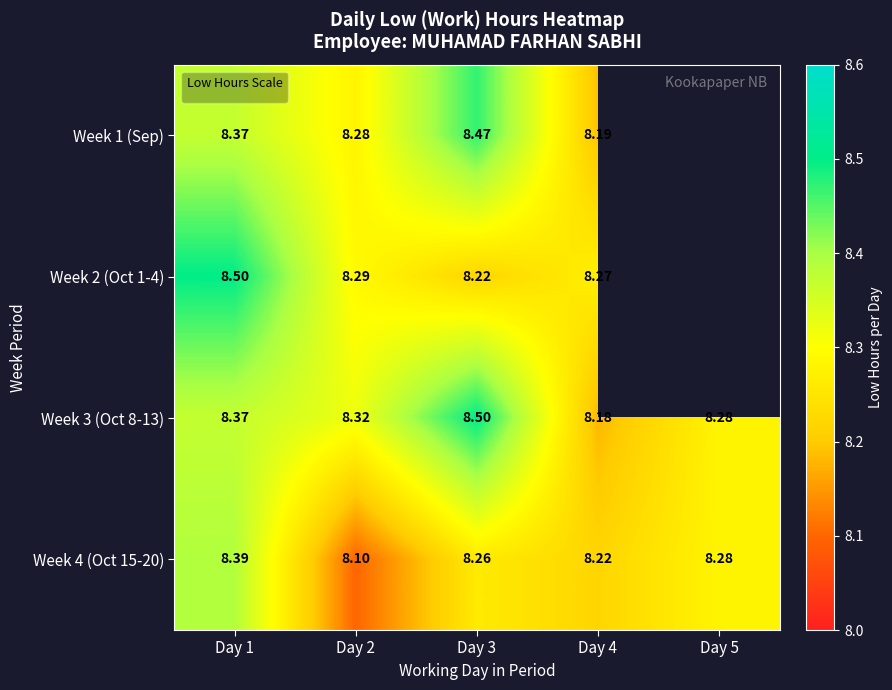

Is the value of Week 4 (Oct 15-20) at Day 2 greater than the value of Week 3 (Oct 8-13) at Day 5?

No